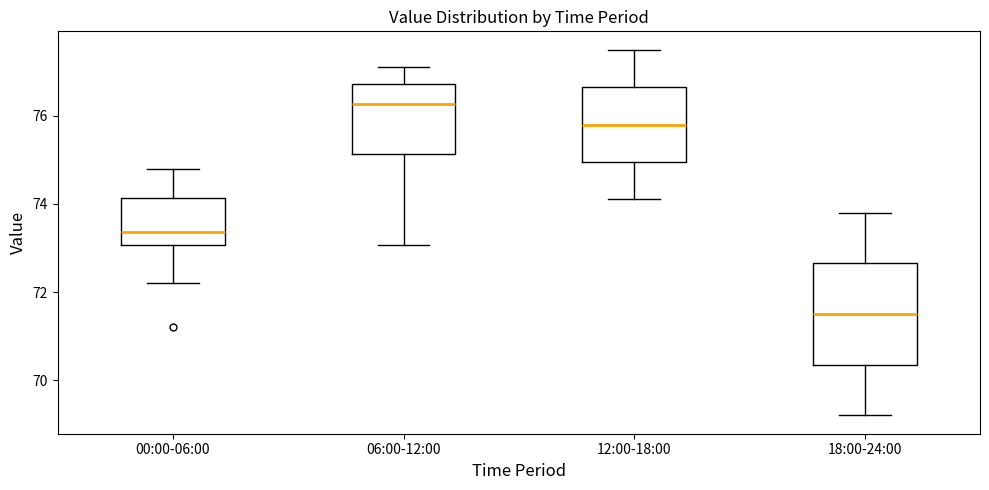

Comparing the boxes themselves (not the whiskers), which one is the tallest?

18:00-24:00